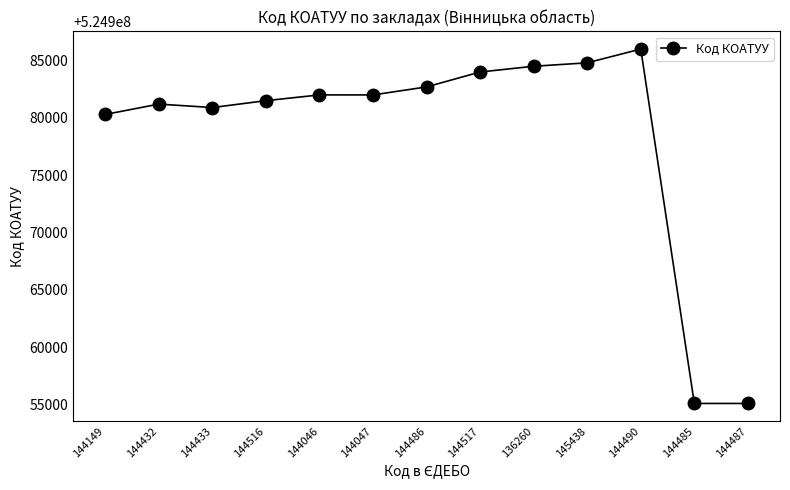

What is the smallest value displayed?

524955100